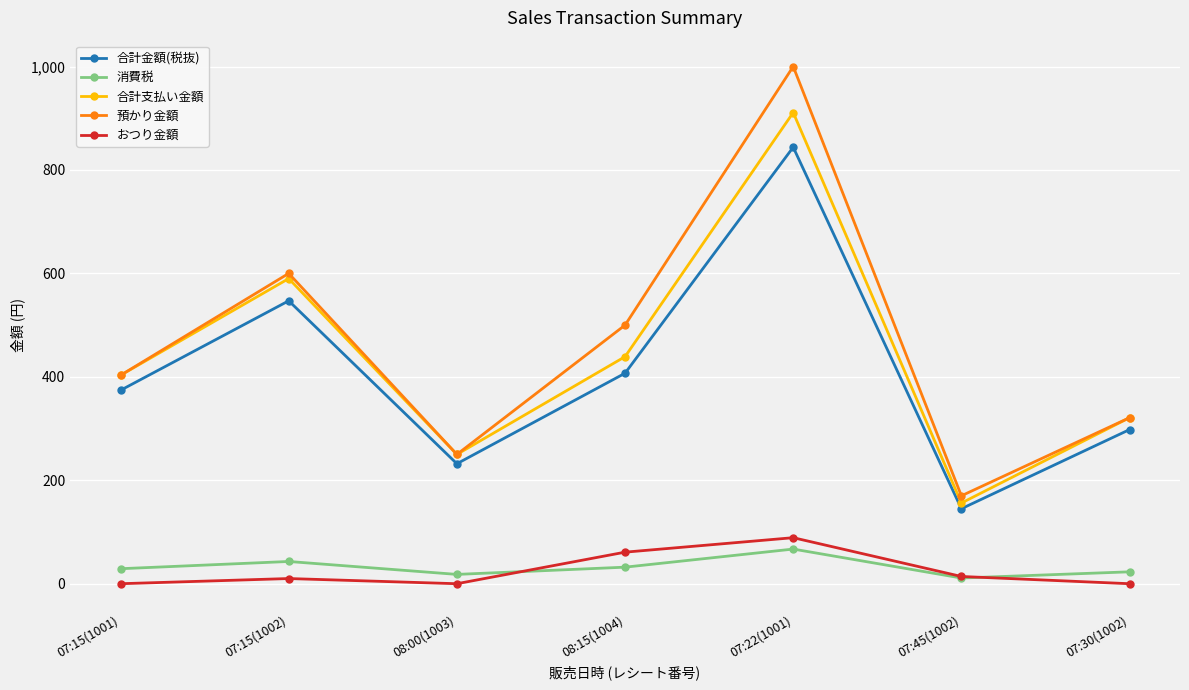

What is the approximate value of 消費税 at 08:15(1004)?

32